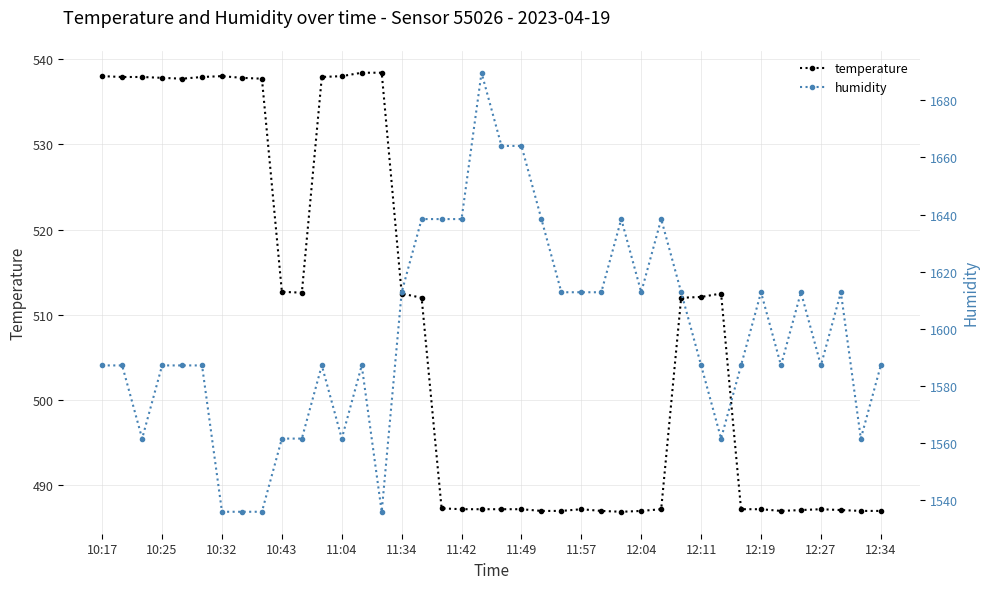

Where does the temperature series first go above 512?

10:17